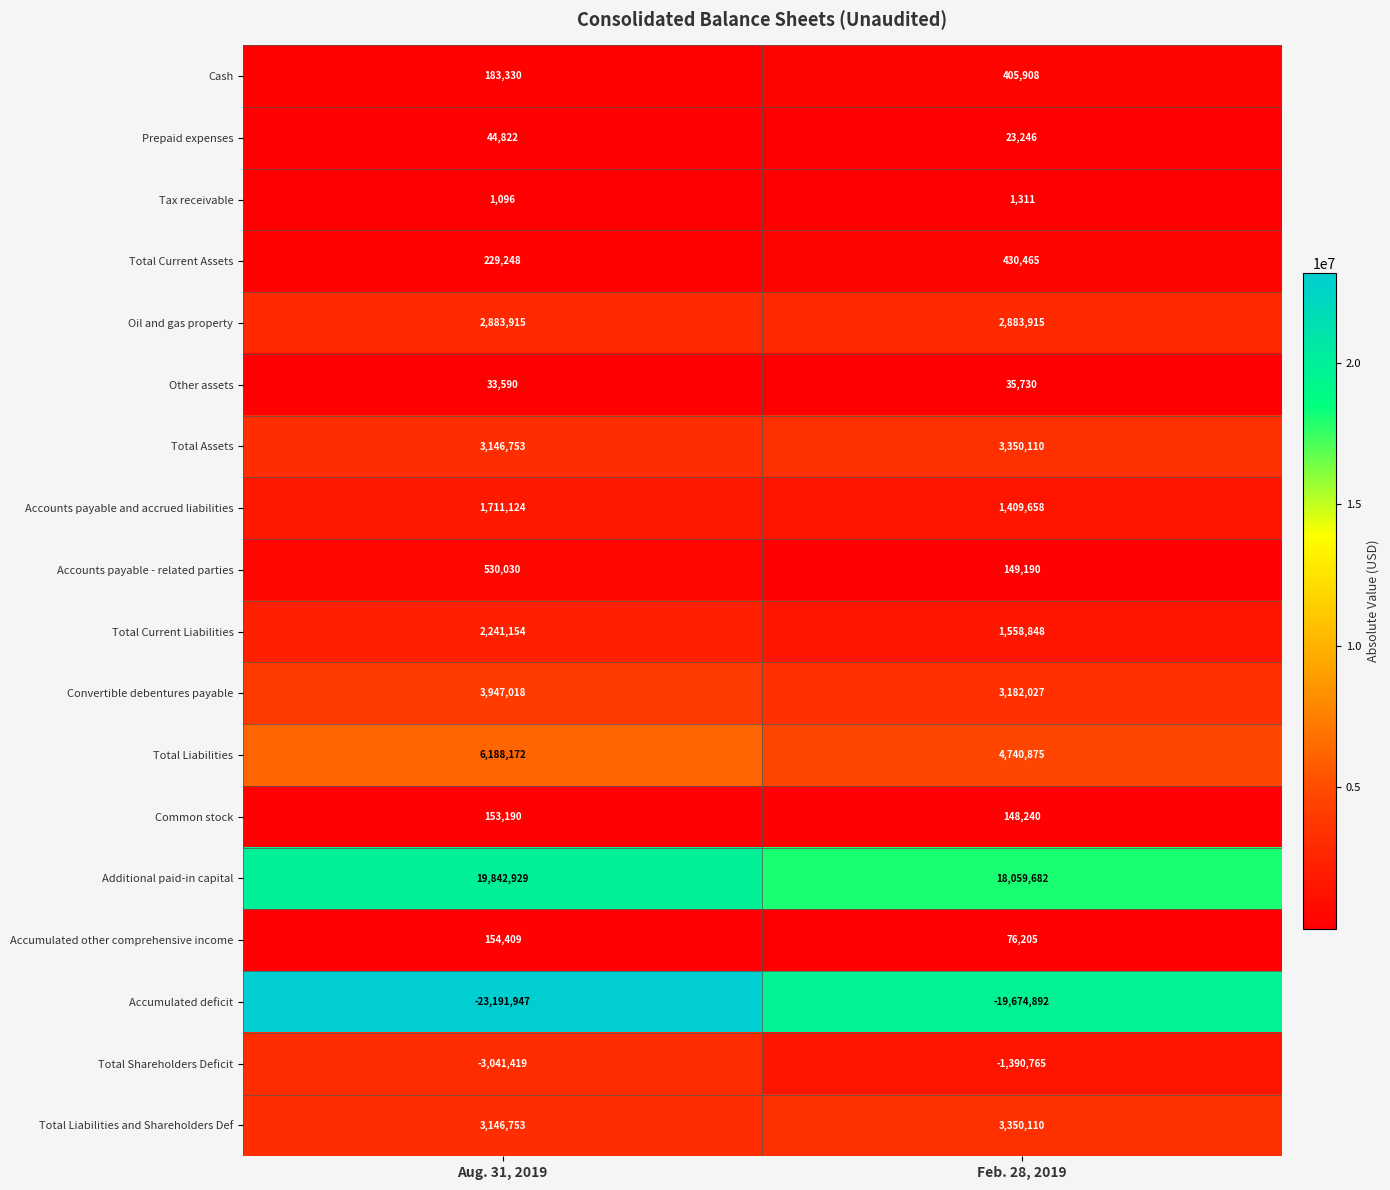

Rank the categories by Total Liabilities and Shareholders Def value from lowest to highest.

Aug. 31, 2019, Feb. 28, 2019